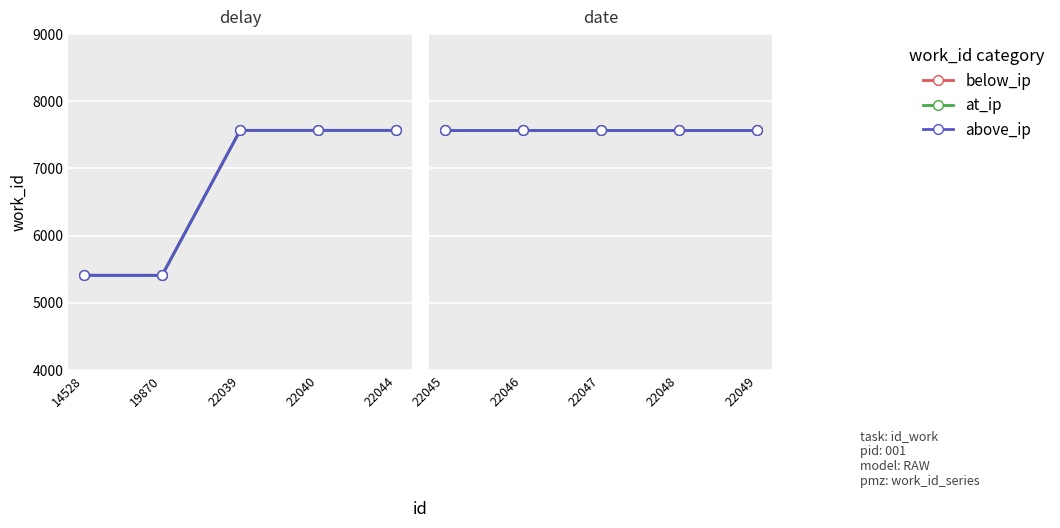

What is the average value?

7135